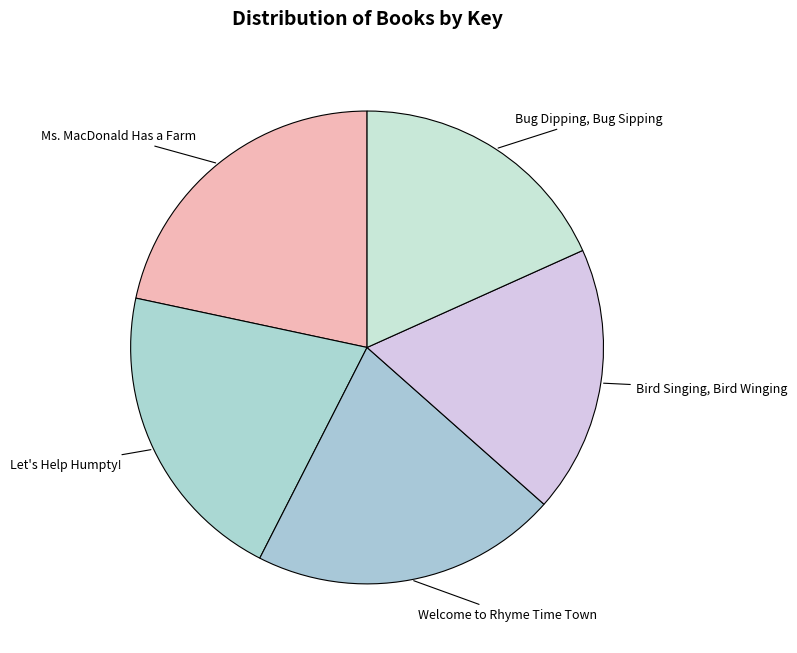

The Bird Singing, Bird Winging slice represents 12% of the pie. True or false?

False